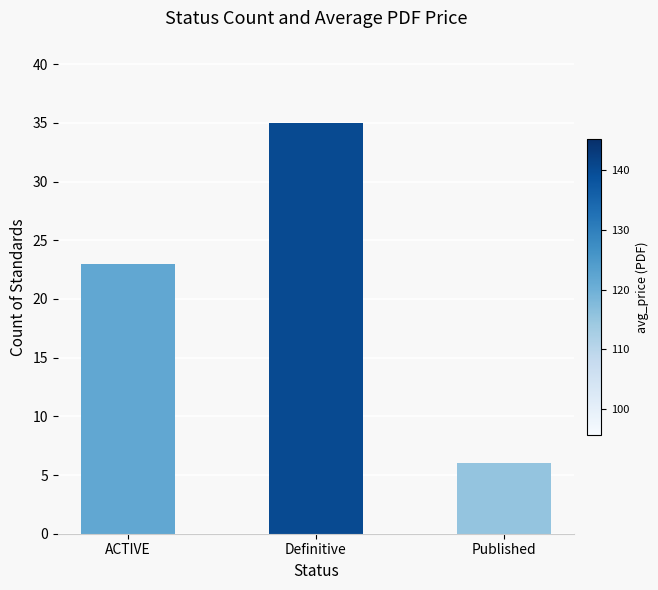

At which label does the data first exceed 23?

Definitive